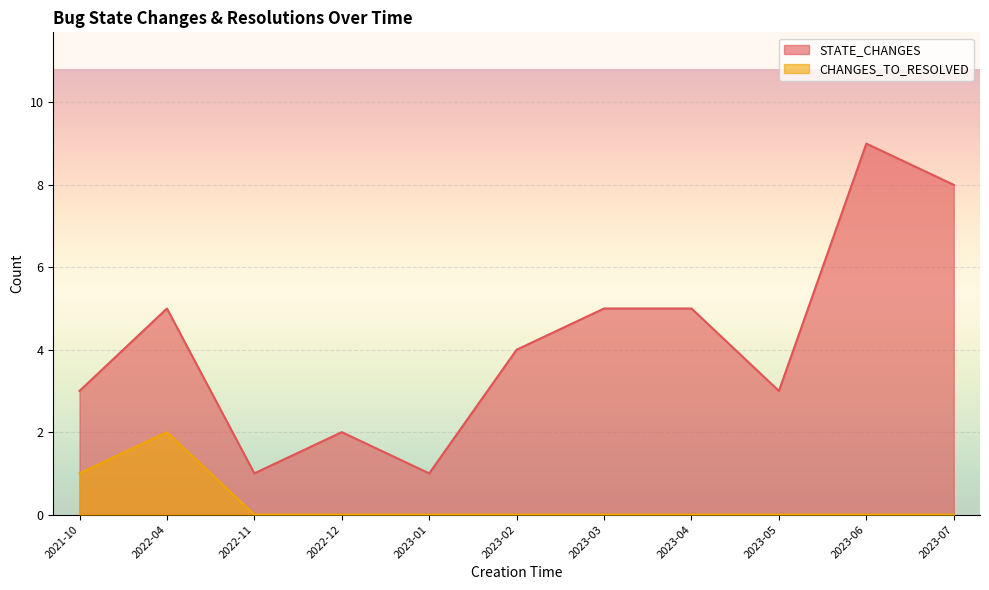

Which series changed the most between 2023-04 and 2023-05?

STATE_CHANGES